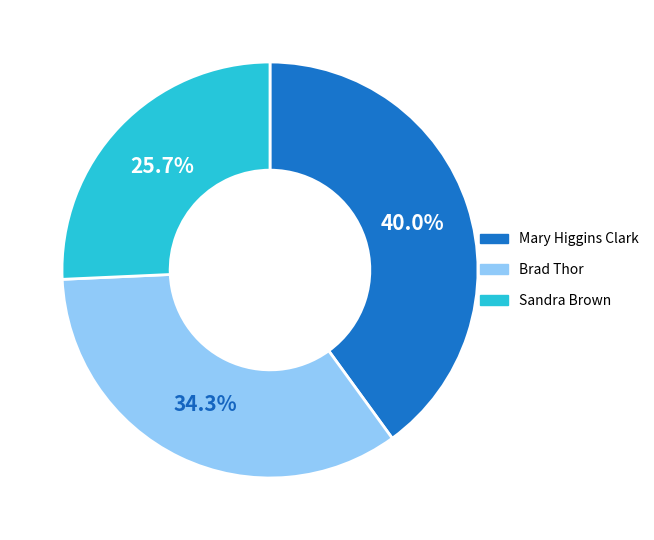

Does Mary Higgins Clark represent more than half of the total?

No